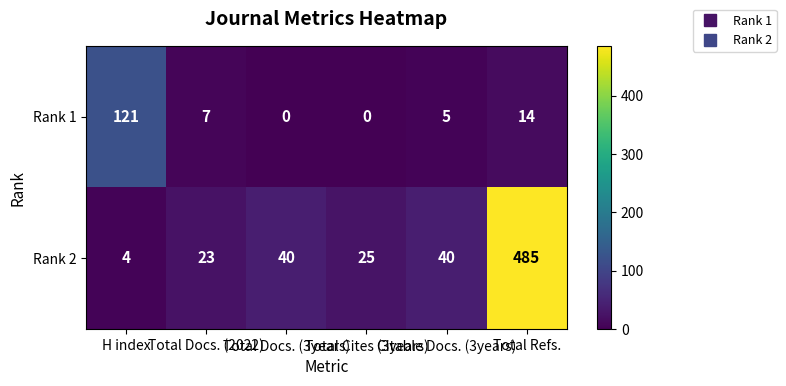

Which series has the largest range (max minus min)?

Rank 2